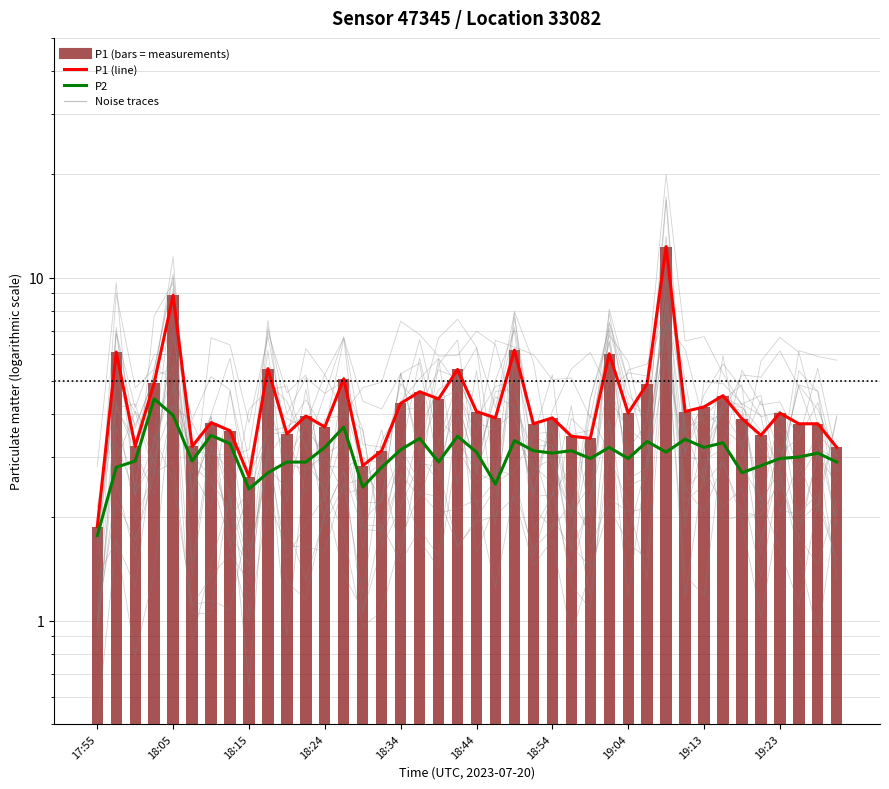

True or false: P1 (line) has a value of 5.6 at 19:23.

False